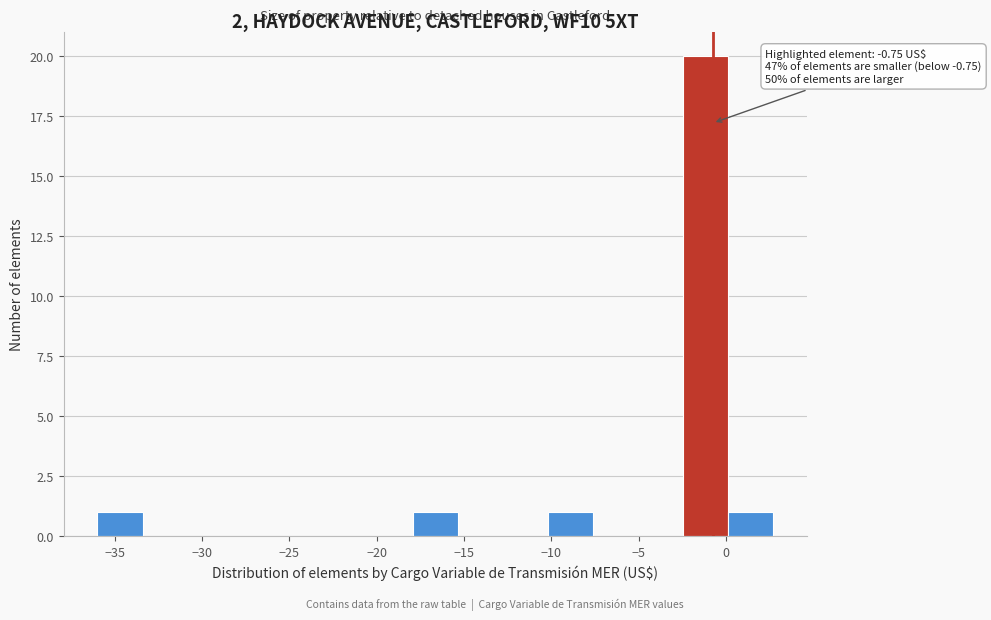

Over which range of the x-axis is the bar tallest?

-2.5 to 0.0